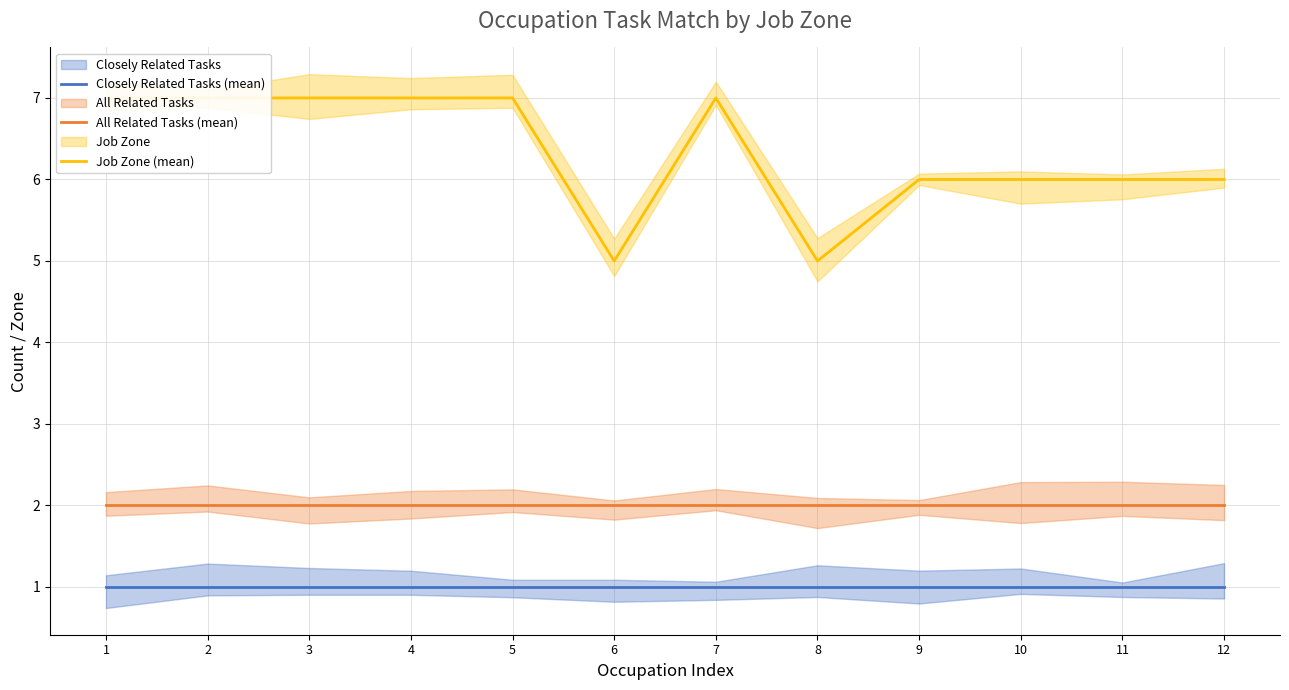

Reading right to left, what are all the values shown in this chart?

Closely Related Tasks (mean): 1	1	1	1	1	1	1	1	1	1	1	1
All Related Tasks (mean): 2	2	2	2	2	2	2	2	2	2	2	2
Job Zone (mean): 6	6	6	6	5	7	5	7	7	7	7	7